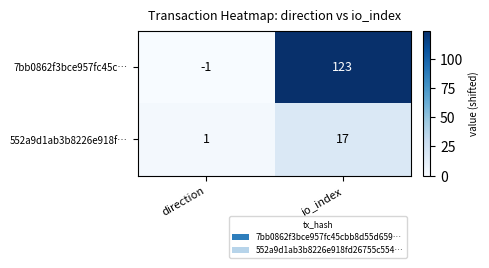

At which category is the sum across all series the highest?

io_index